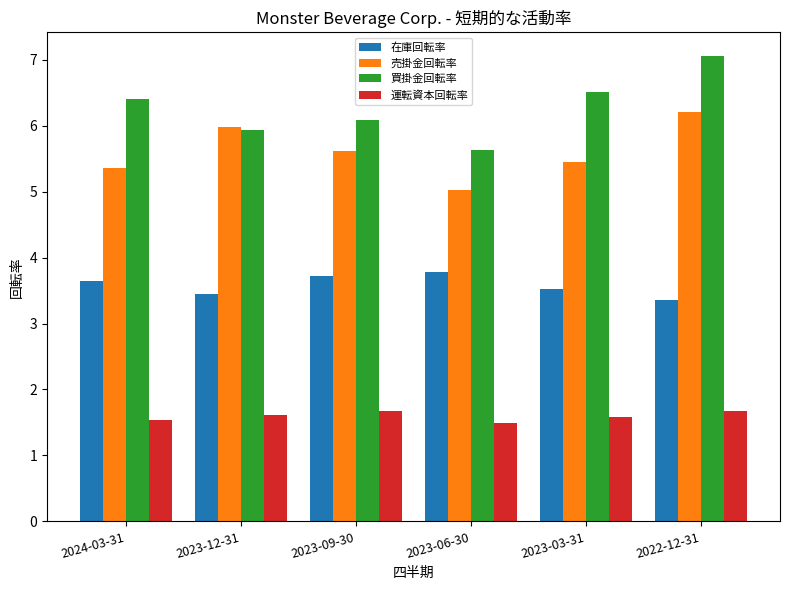

What is the difference between the maximum and second lowest values in the 買掛金回転率 series?

1.1